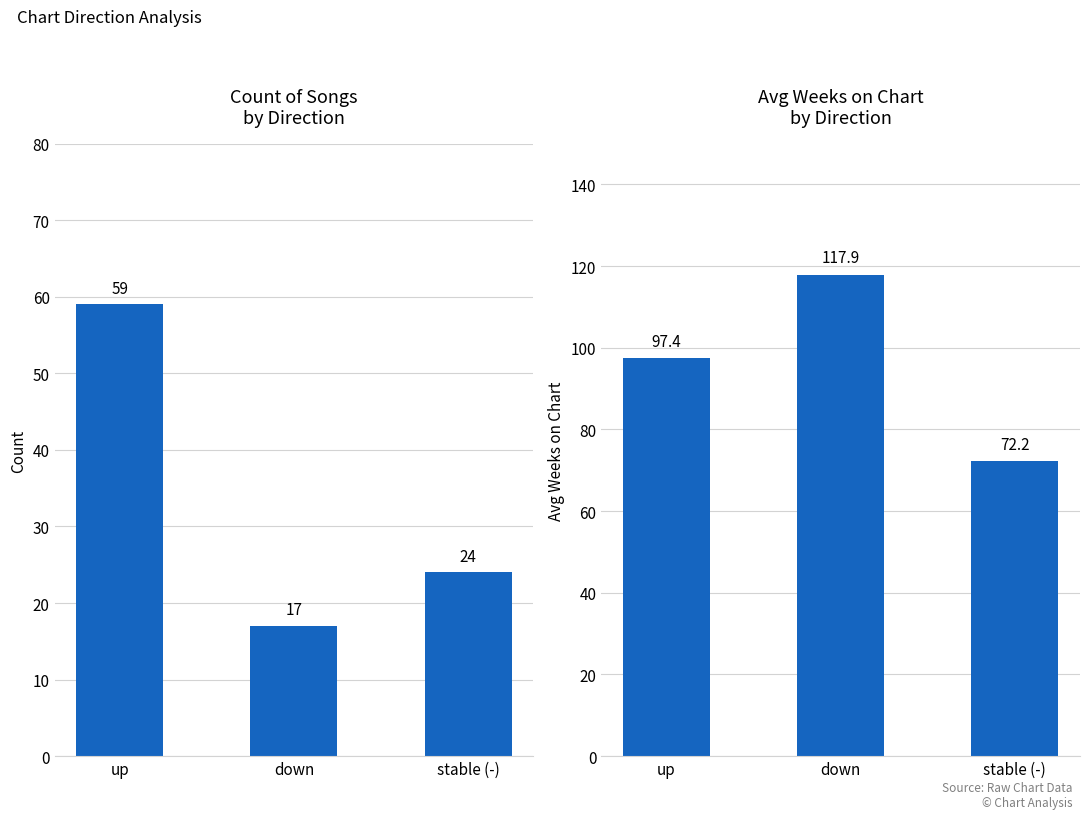

What is the lowest value of the Count of Songs series?

17.0